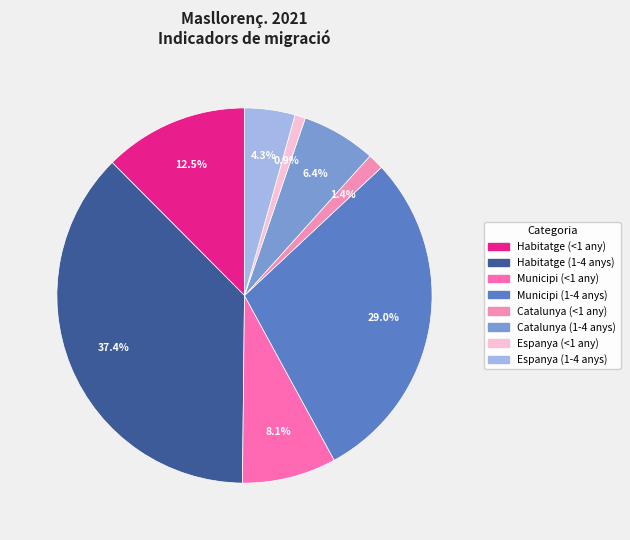

How many slices are in this pie chart?

8